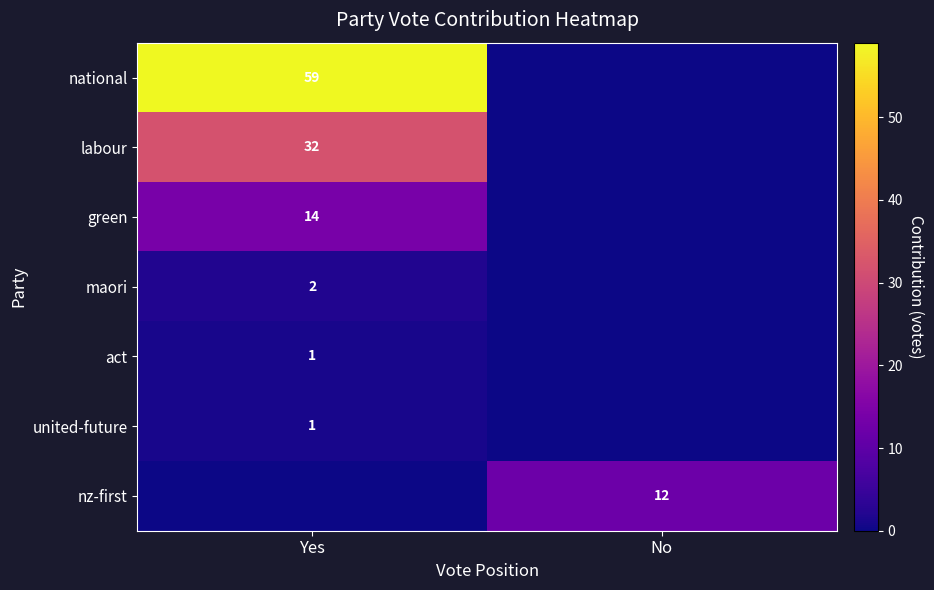

The national series shows 23 at Yes. True or false?

False